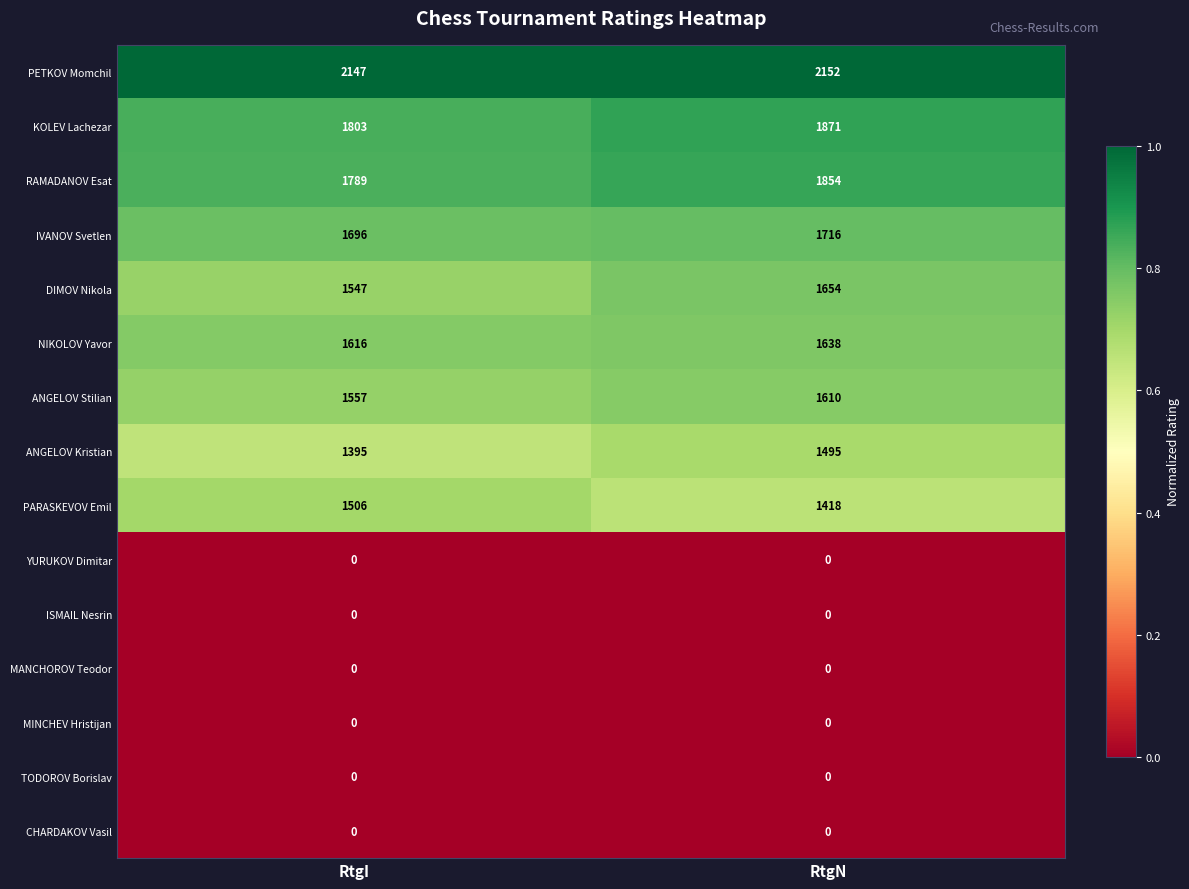

Reading left to right, extract all data points from this chart.

PETKOV Momchil: 2147	2152
KOLEV Lachezar: 1803	1871
RAMADANOV Esat: 1789	1854
IVANOV Svetlen: 1696	1716
DIMOV Nikola: 1547	1654
NIKOLOV Yavor: 1616	1638
ANGELOV Stilian: 1557	1610
ANGELOV Kristian: 1395	1495
PARASKEVOV Emil: 1506	1418
YURUKOV Dimitar: 0	0
ISMAIL Nesrin: 0	0
MANCHOROV Teodor: 0	0
MINCHEV Hristijan: 0	0
TODOROV Borislav: 0	0
CHARDAKOV Vasil: 0	0